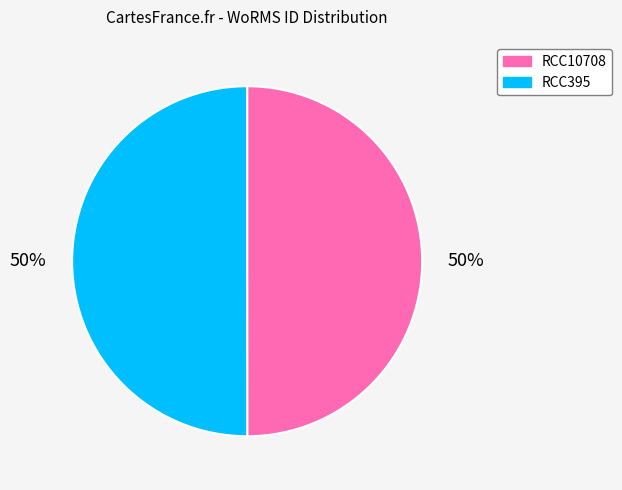

Count the number of slices in the pie.

2